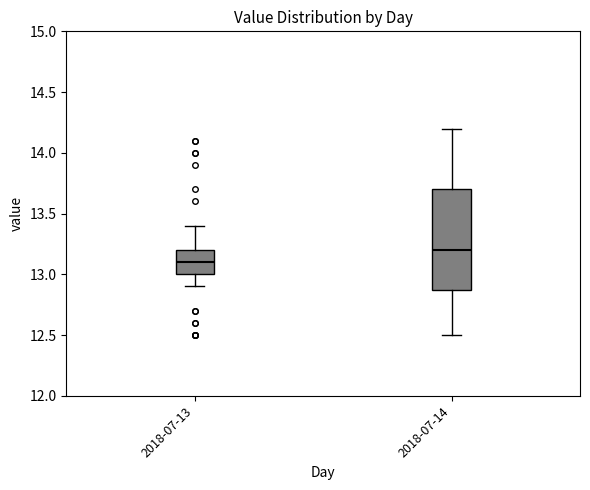

Reading left to right, read every box against the y-axis: the position of its median line, the range the box covers, and the ends of its whiskers. The values are not printed on the chart, so give them approximately, as read against the axis.

2018-07-13: median 13.1, box 13.0 to 13.2, whiskers 12.9 to 13.4
2018-07-14: median 13.2, box 12.9 to 13.7, whiskers 12.5 to 14.2